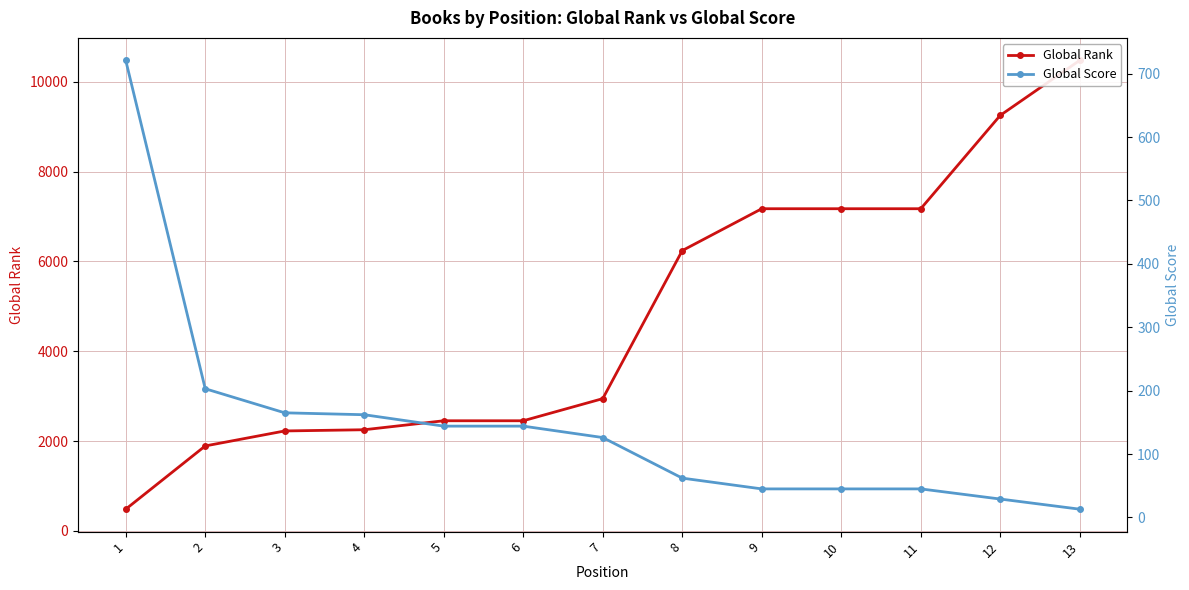

At which category is the sum across all series the highest?

13